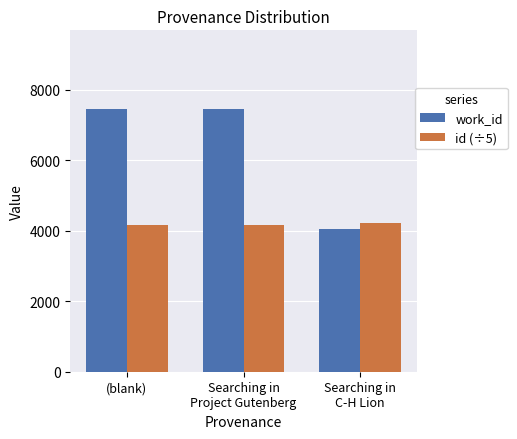

Count the number of categories in the chart.

3